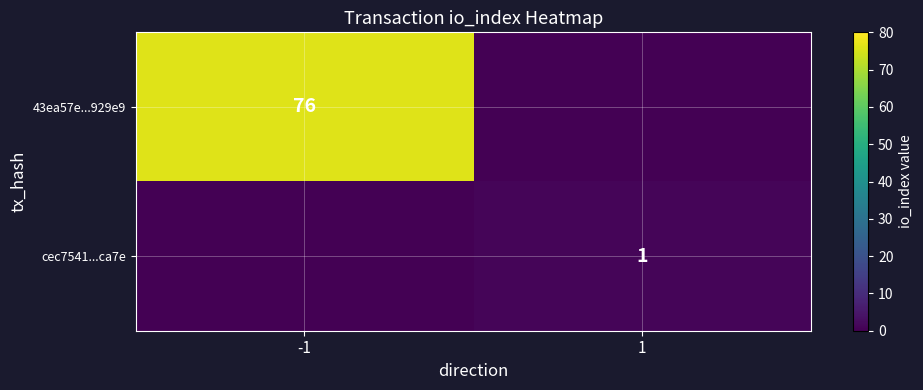

The 43ea57e...929e9 series shows 76 at -1. True or false?

True